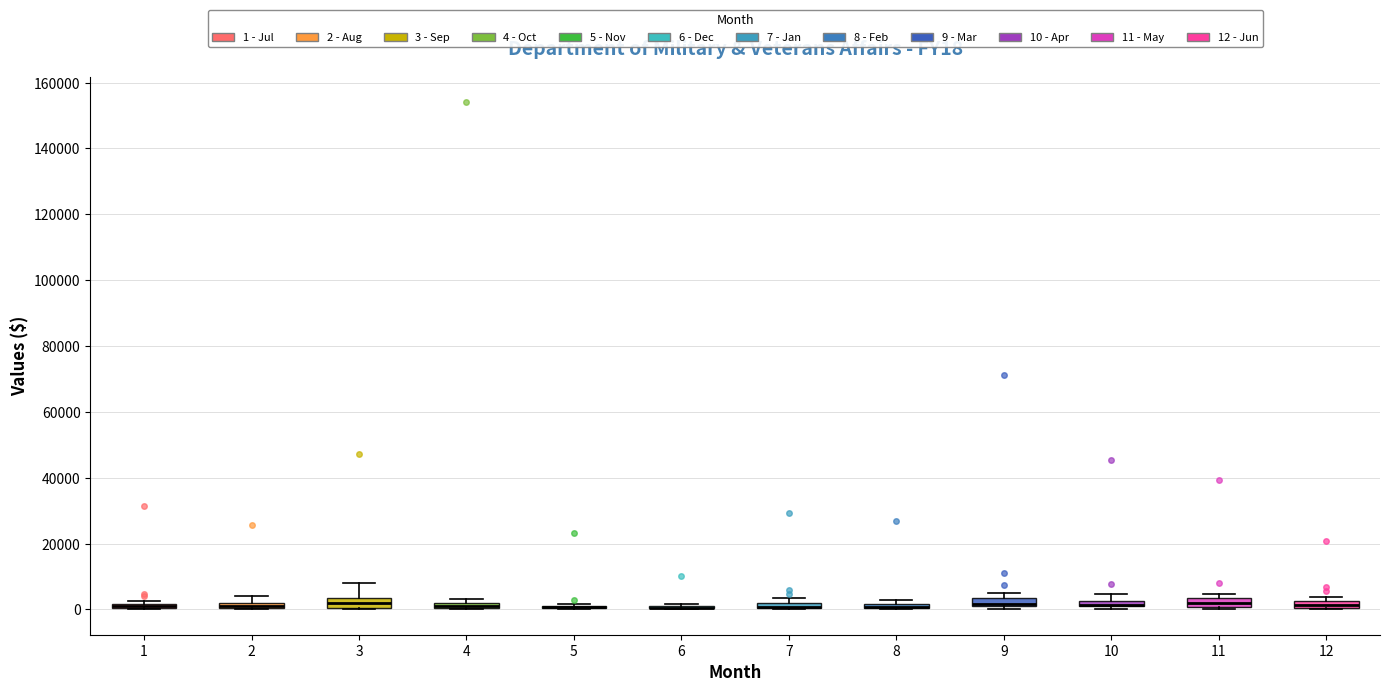

Where does the upper whisker of the box at x = 3 end on the y-axis? The values are not printed on the chart, so give them approximately, as read against the axis.

8000